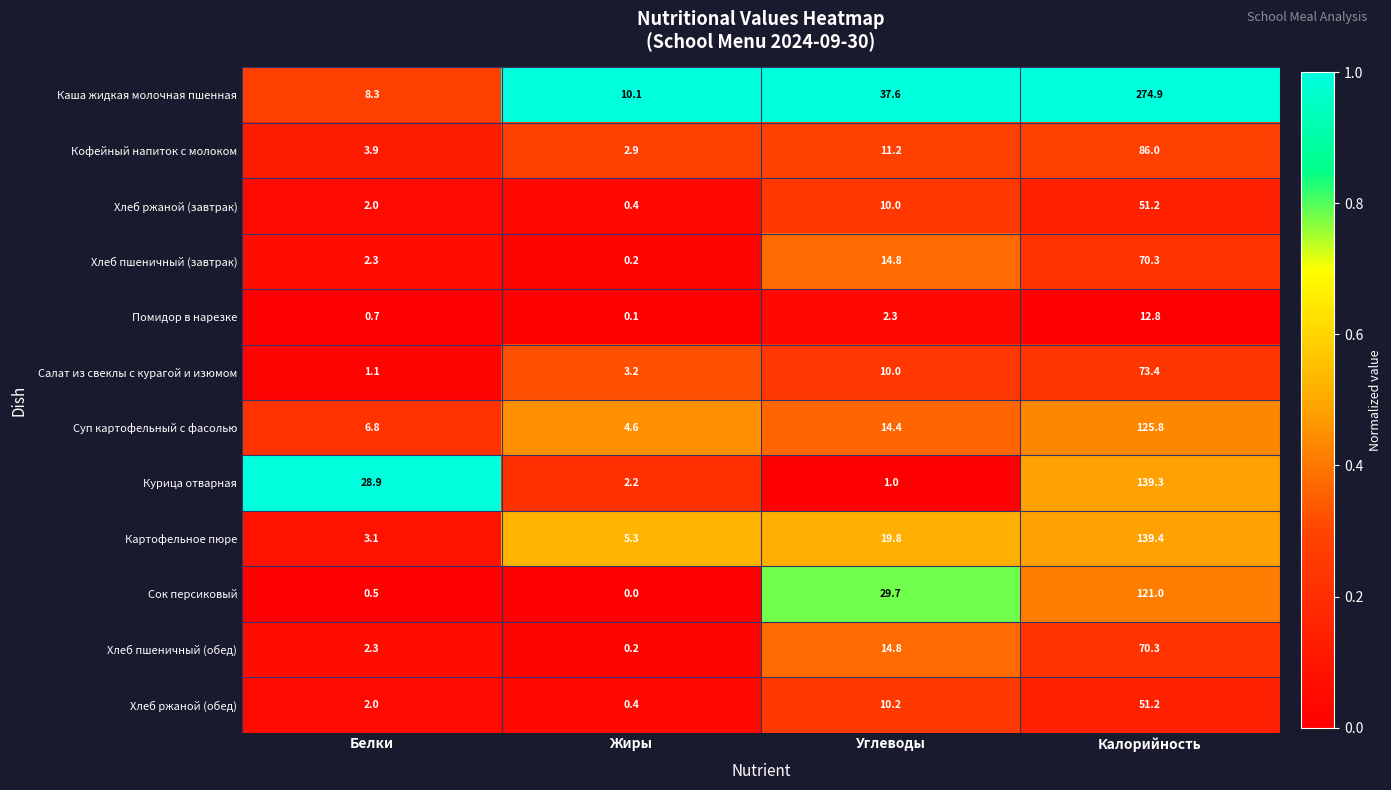

What is the difference between the highest and lowest values at Жиры?

10.1